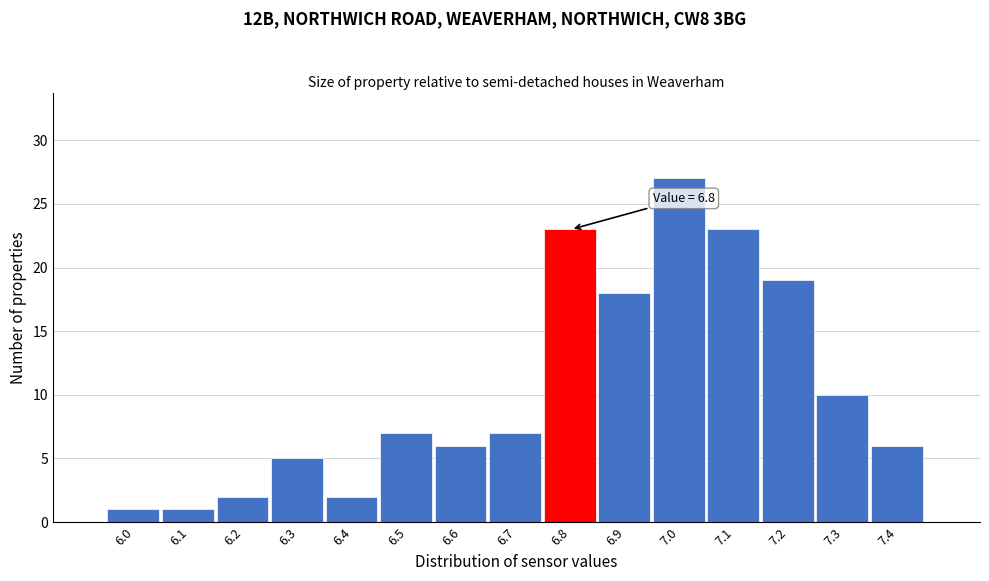

Reading right to left, transcribe all the data shown in this chart.

6	10	19	23	27	18	23	7	6	7	2	5	2	1	1